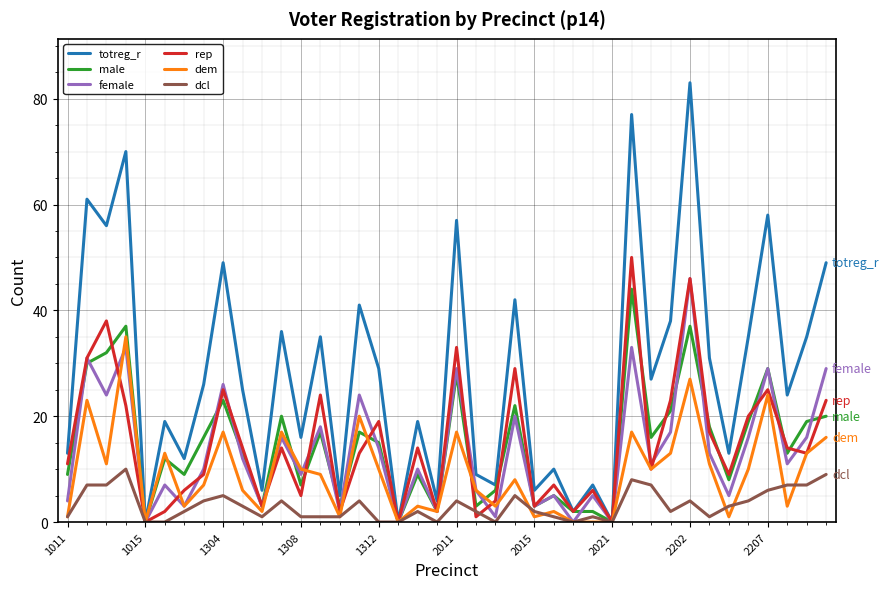

Which series has the largest range (max minus min)?

totreg_r